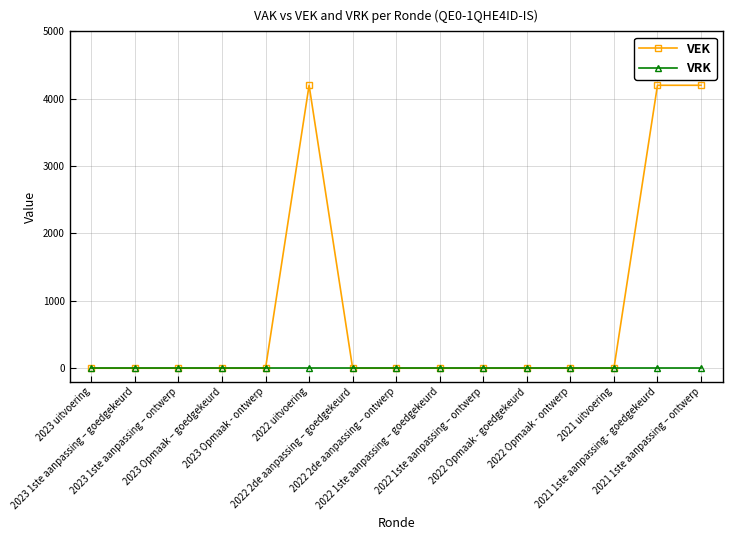

At how many categories does at least one series exceed 2171?

3